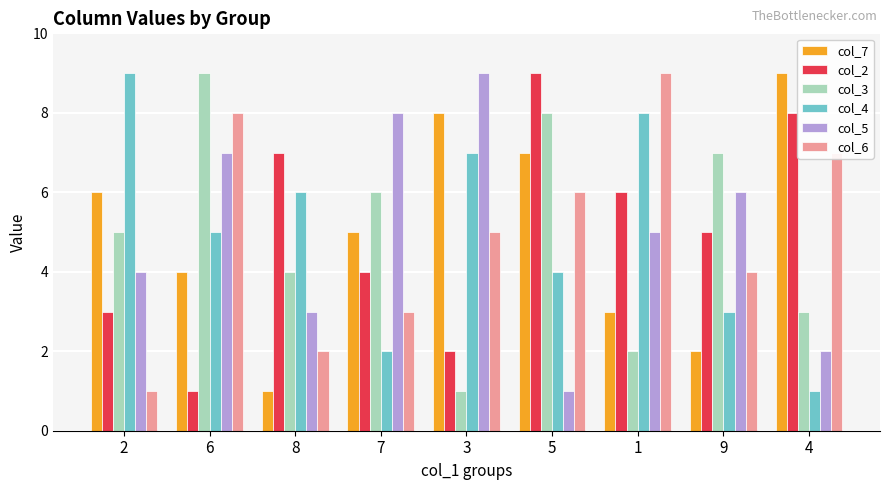

How many bars are there in total?

54